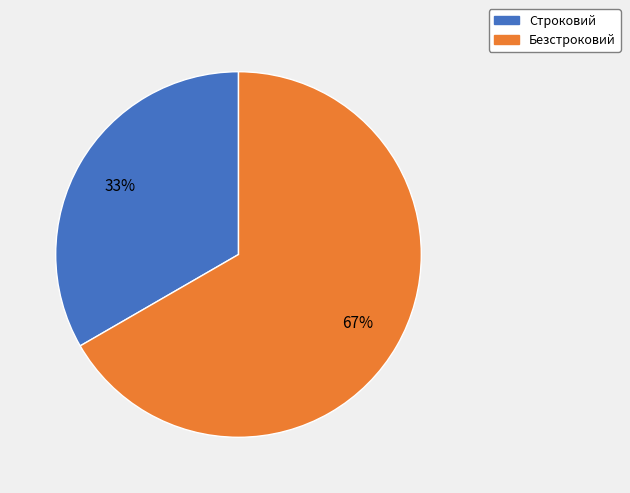

To the nearest percent, what percentage of the pie is Безстроковий?

67%